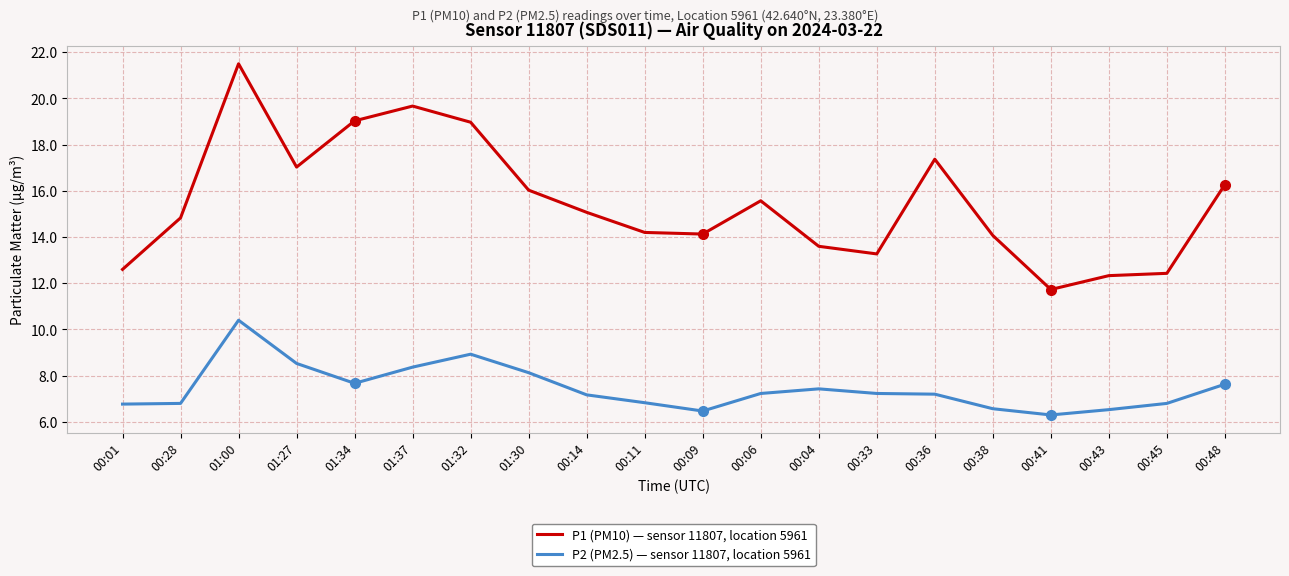

What is the minimum value shown in the chart?

6.3